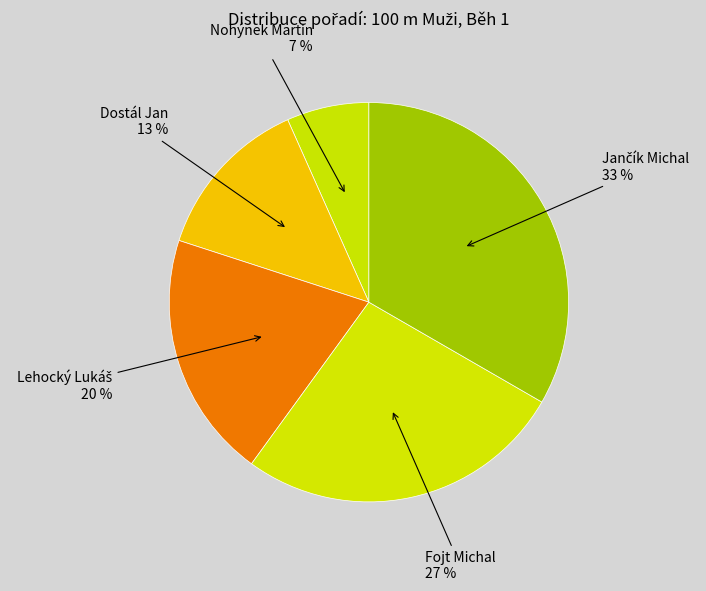

Which slice is the smallest?

Nohýnek Martin